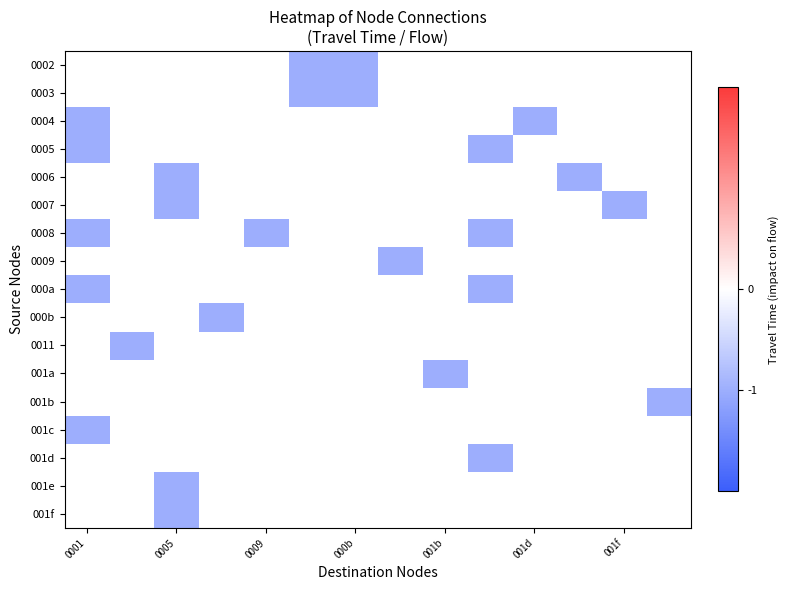

Count the number of categories in the chart.

14